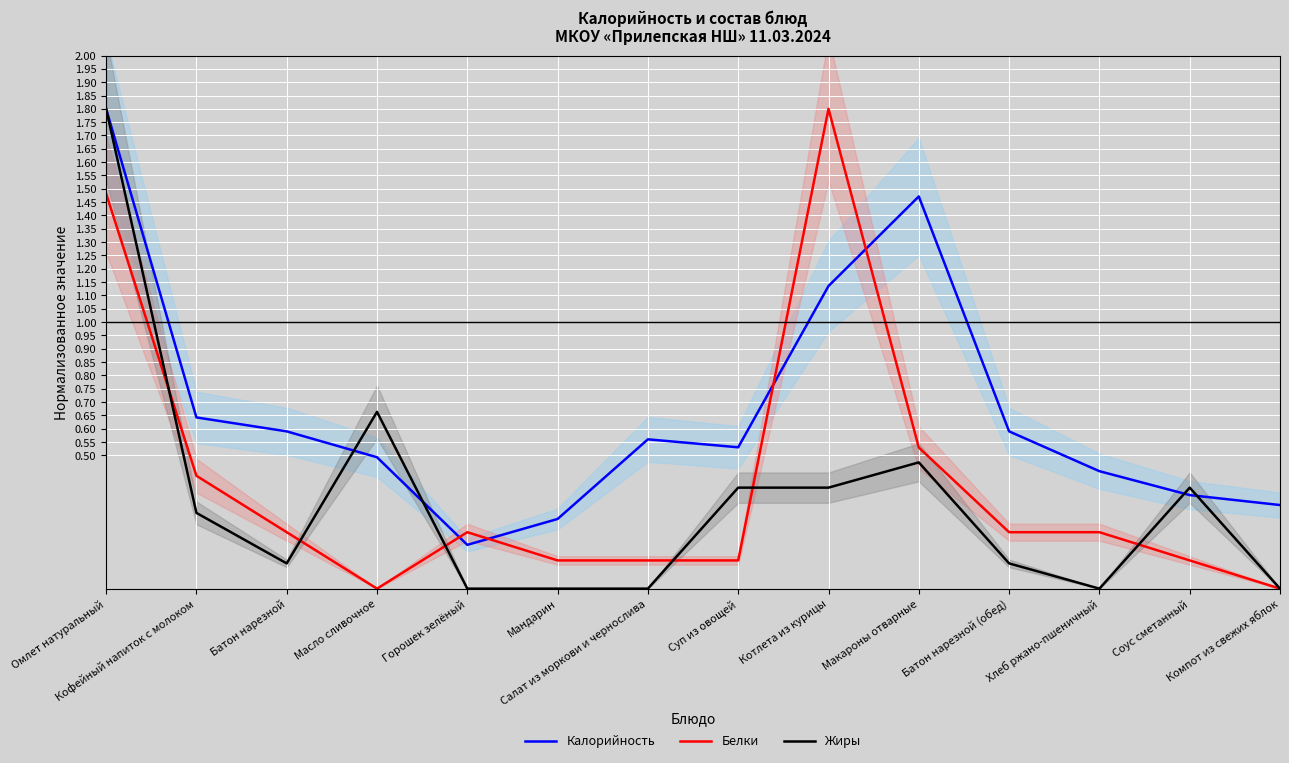

At which category does Жиры reach its first local peak?

Масло сливочное